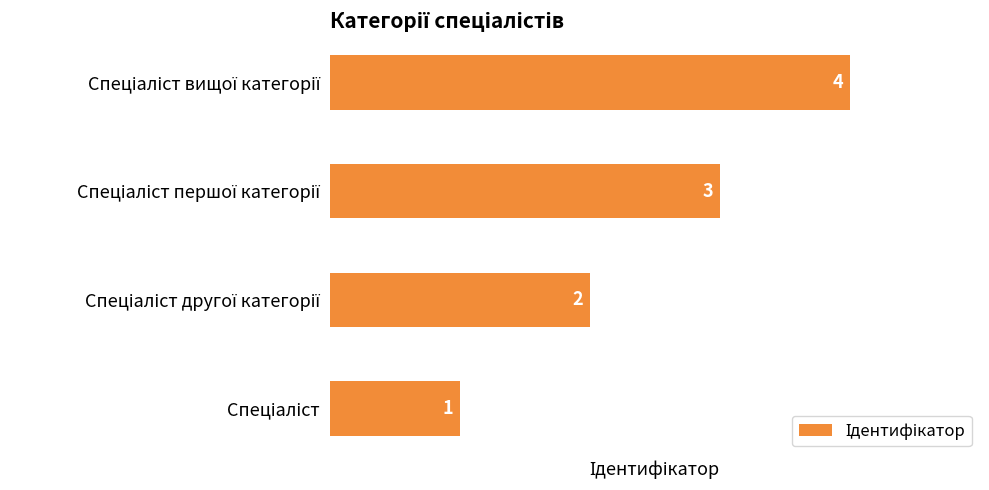

How many values are between 2 and 4?

3